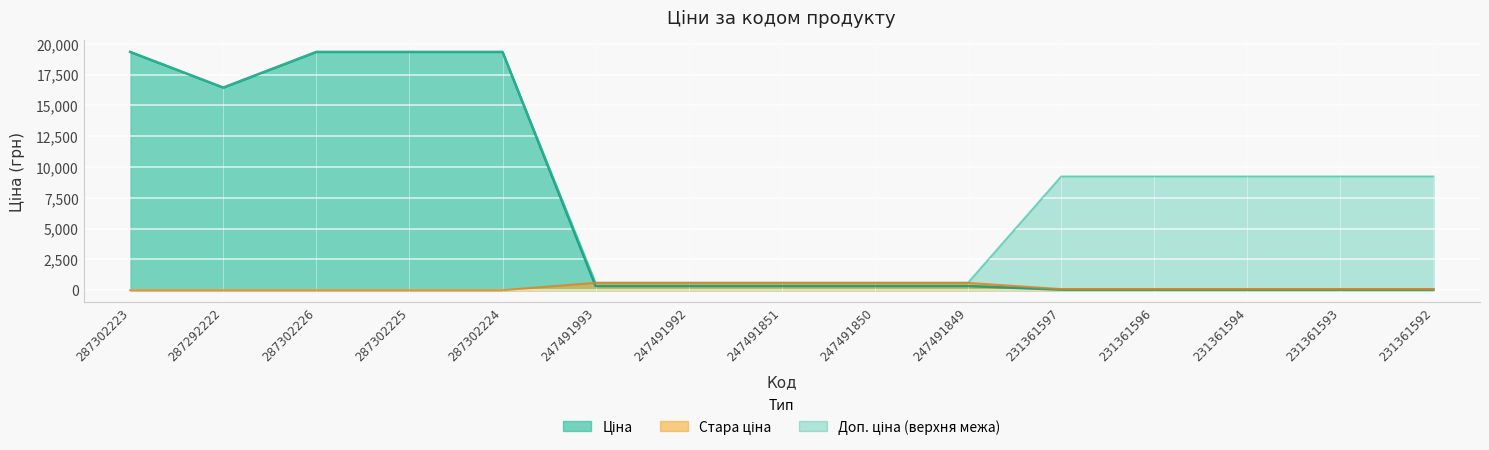

Which series ends up on top after the final intersection of Ціна and Стара ціна?

Стара ціна